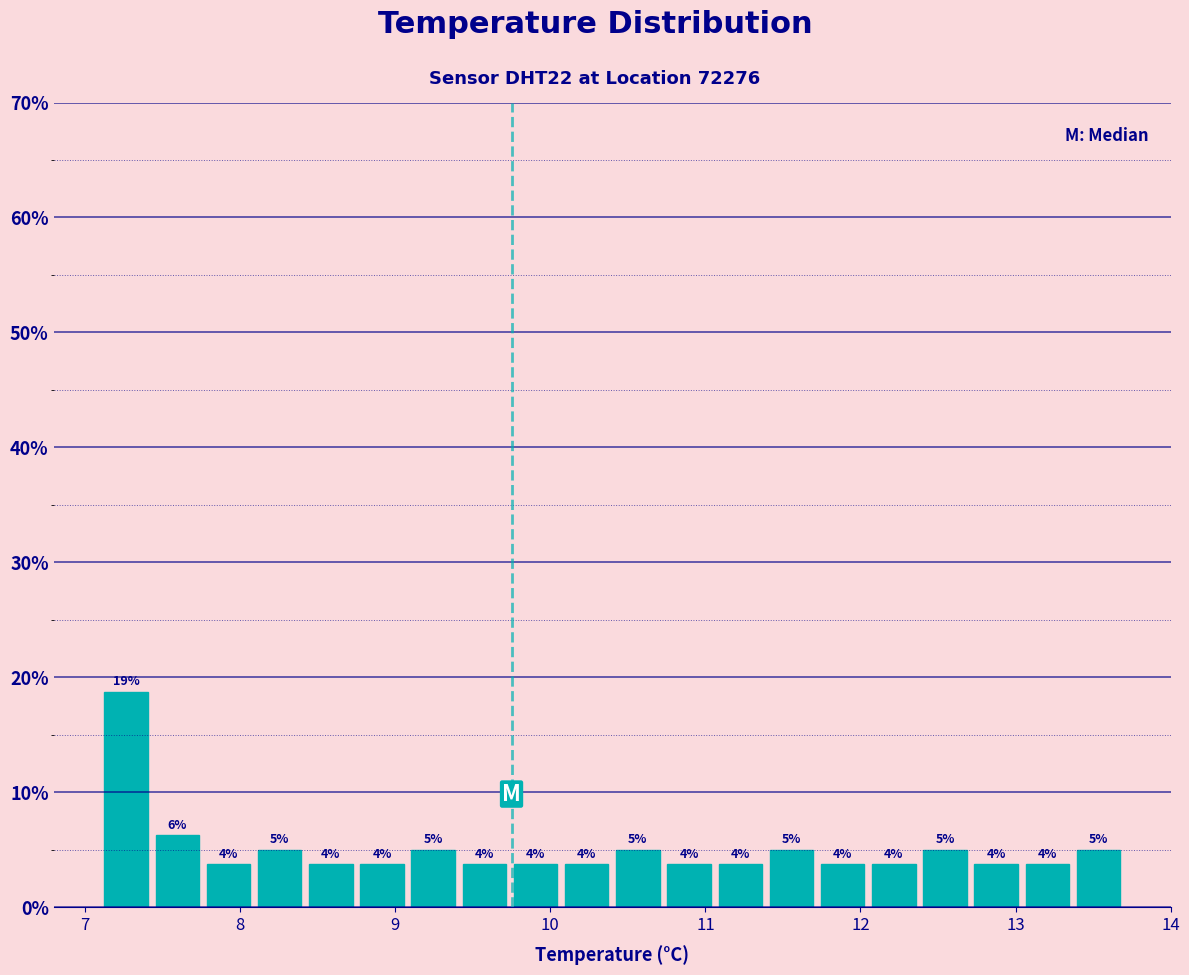

Around what value on the x-axis is the tallest bar? Give the approximate position of its centre, as read against the axis.

7.3